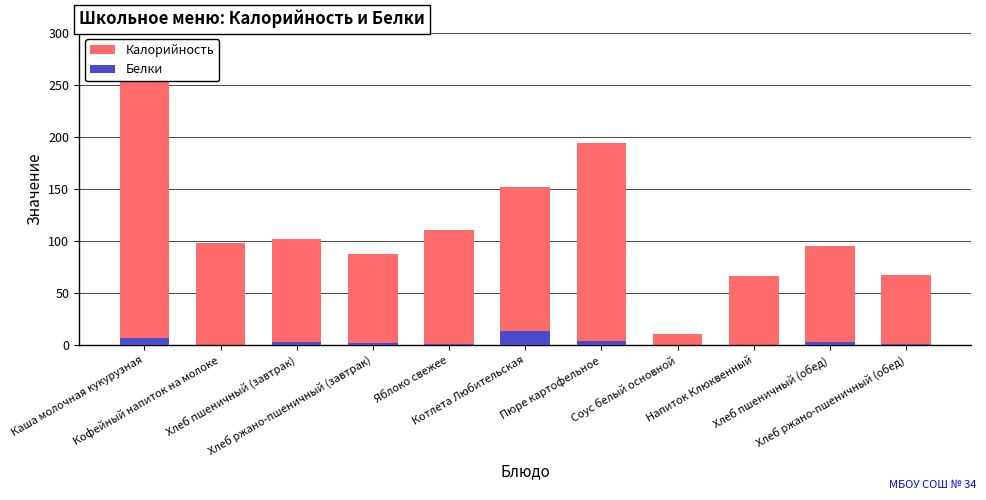

Rank the series by their maximum value, from lowest to highest.

Белки, Калорийность